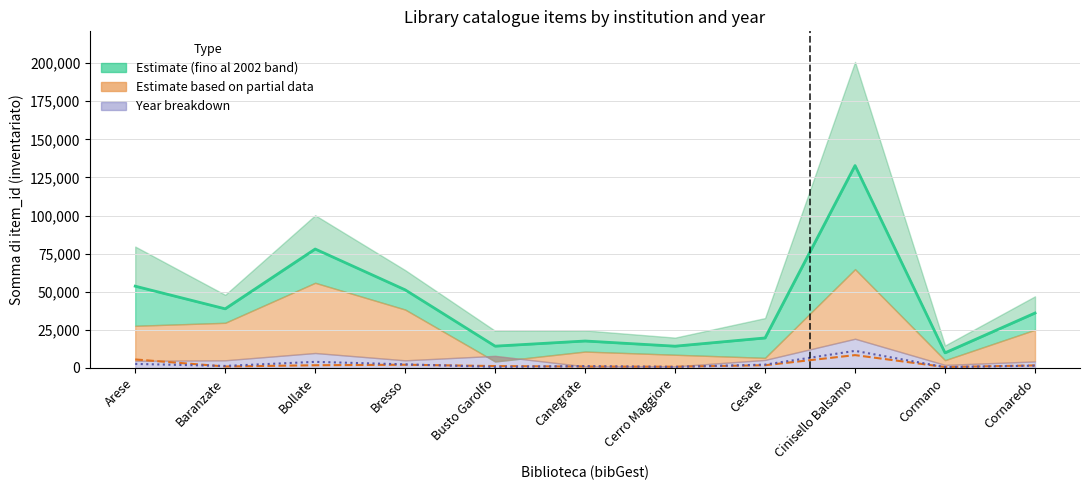

How many values are below 36032?

5